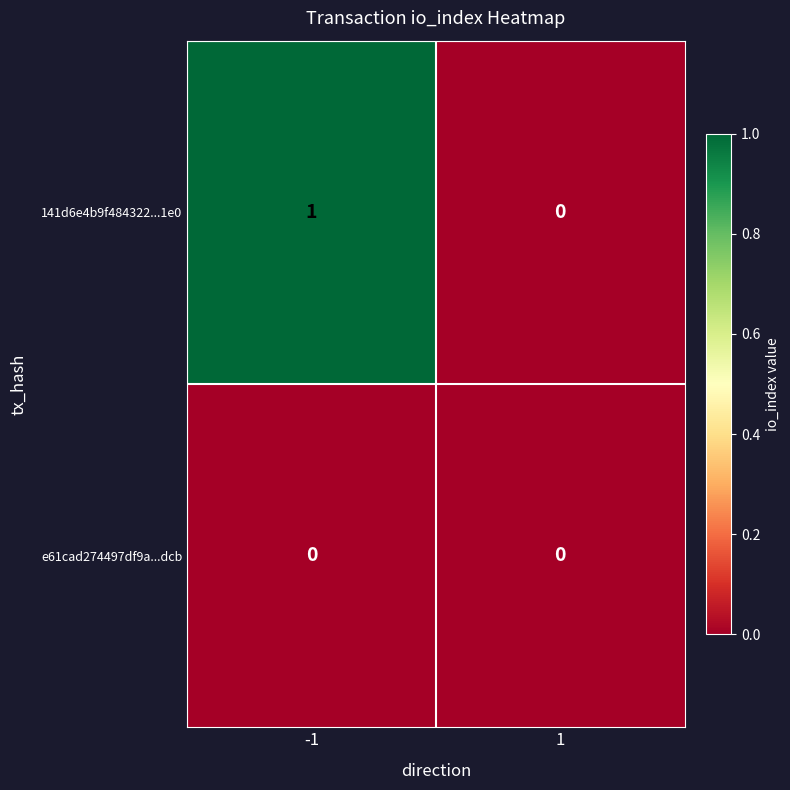

True or false: e61cad274497df9a...dcb has a value of 0 at -1.

True